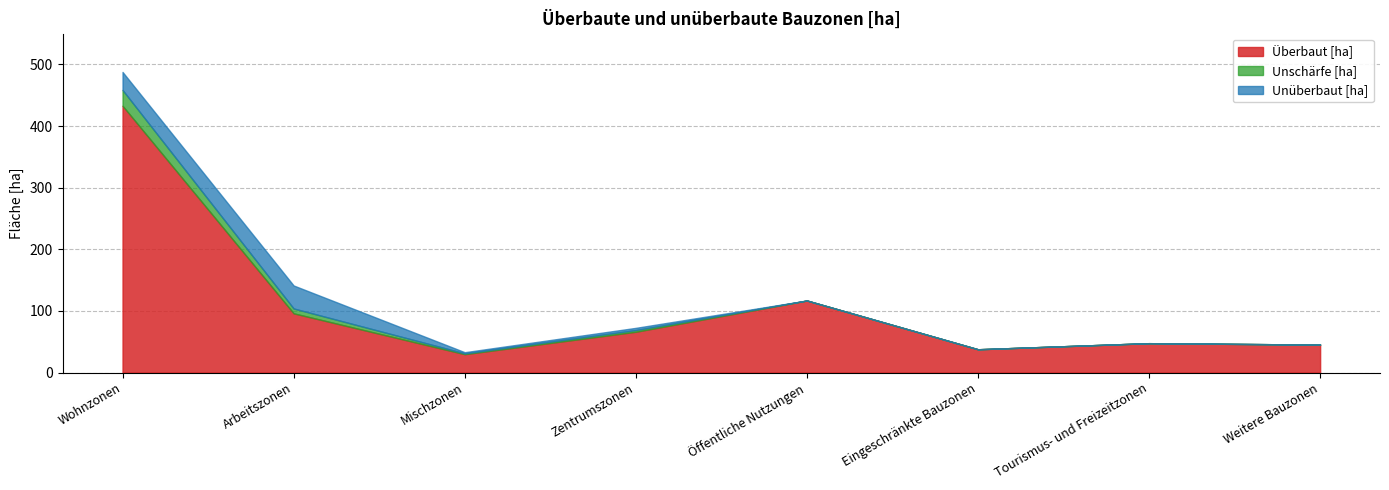

Which category has the highest value across all series?

Wohnzonen